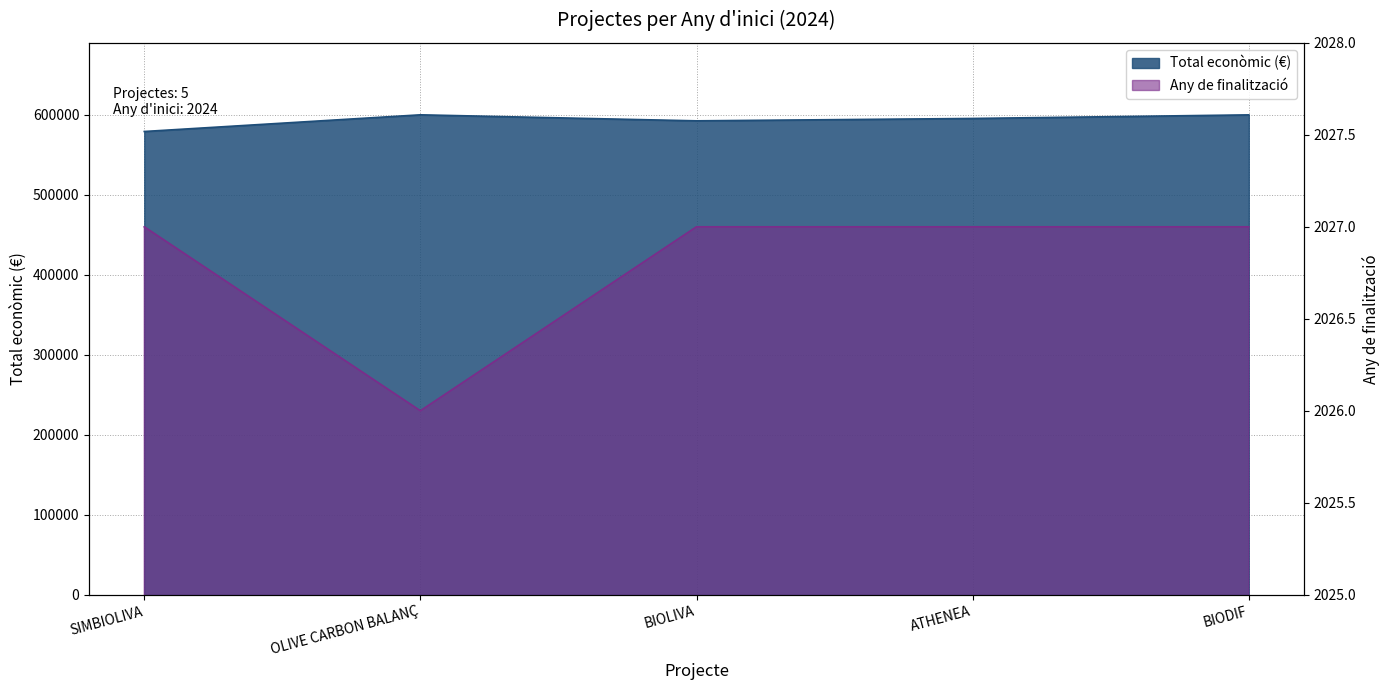

What is the label of the 1st point from the right?

BIODIF